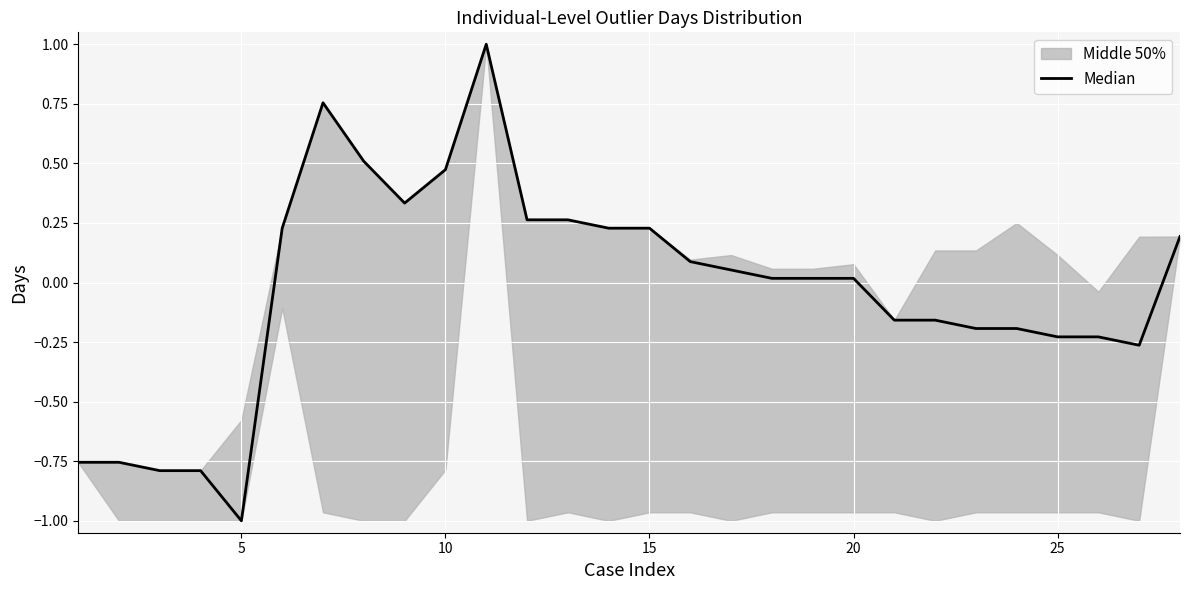

How many data points are above 0?

16